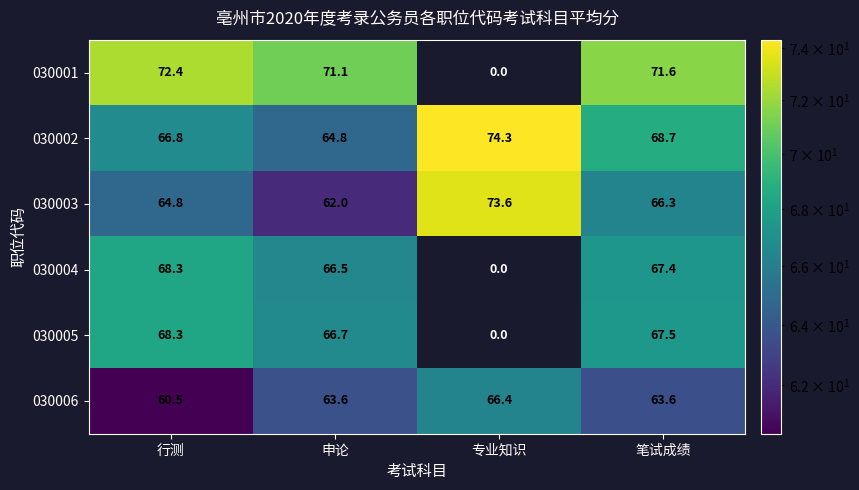

The 030005 series shows 67.5 at 笔试成绩. True or false?

True